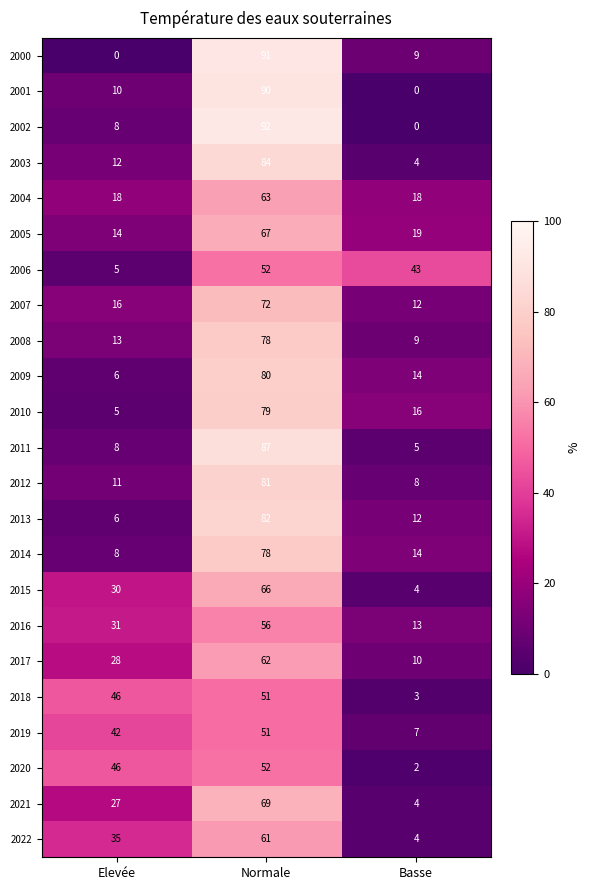

Count the number of categories in the chart.

3